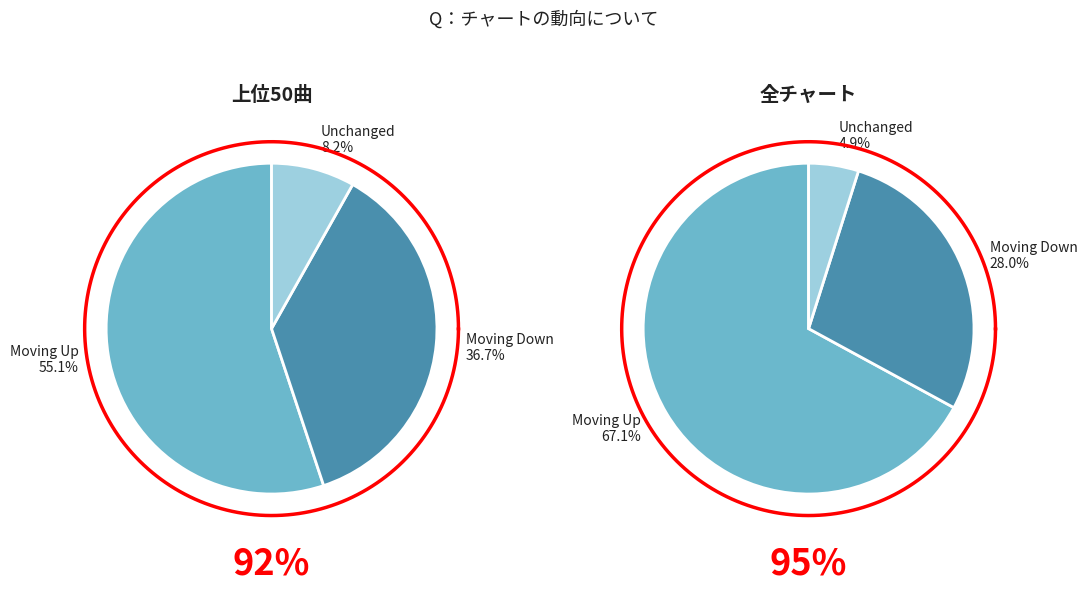

Combined, what portion of the pie is up and down?

95.1%